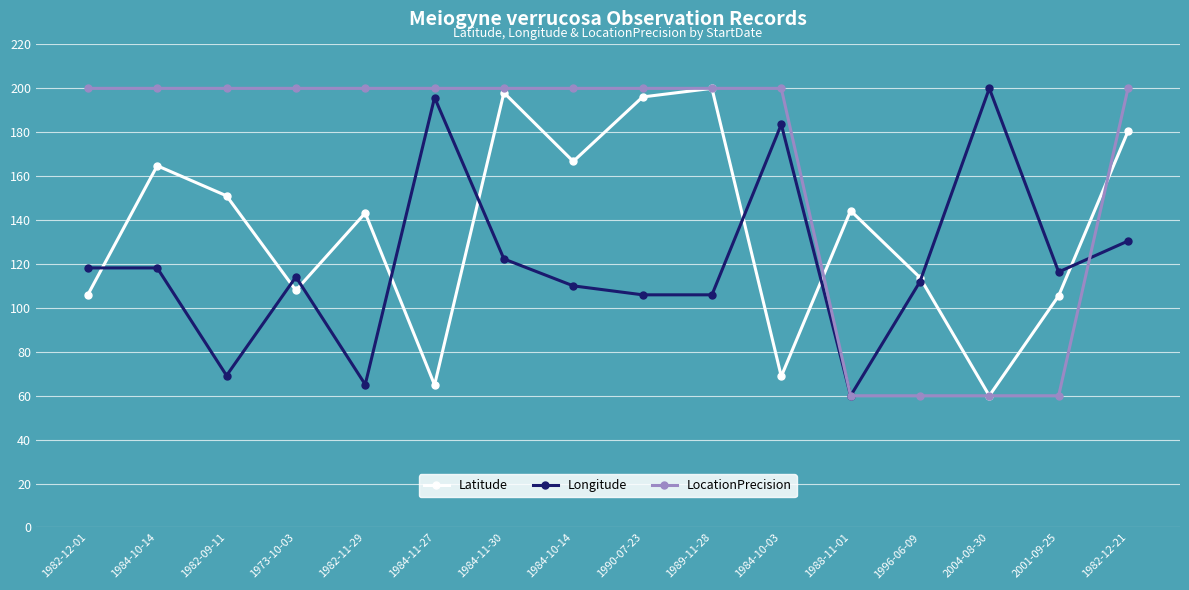

How many values in the Longitude series exceed 116?

8